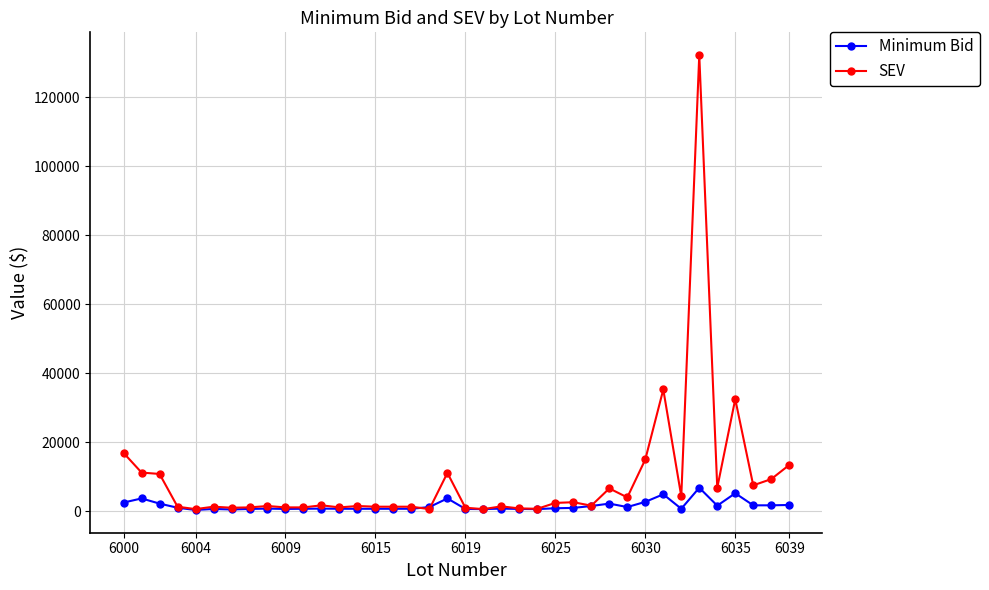

Which series has the widest spread of values?

SEV